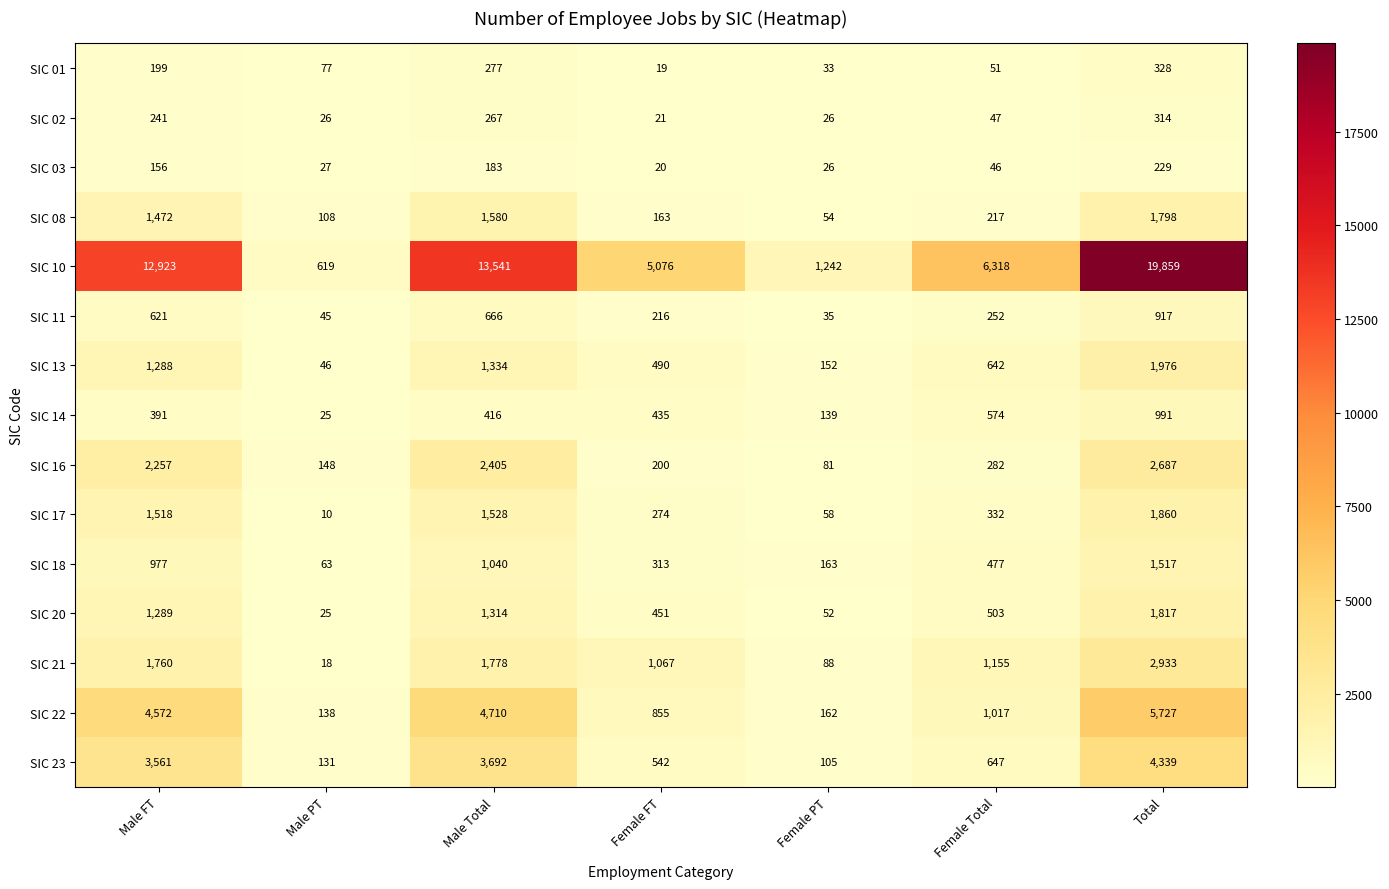

What is the average value of the SIC 03 series?

98